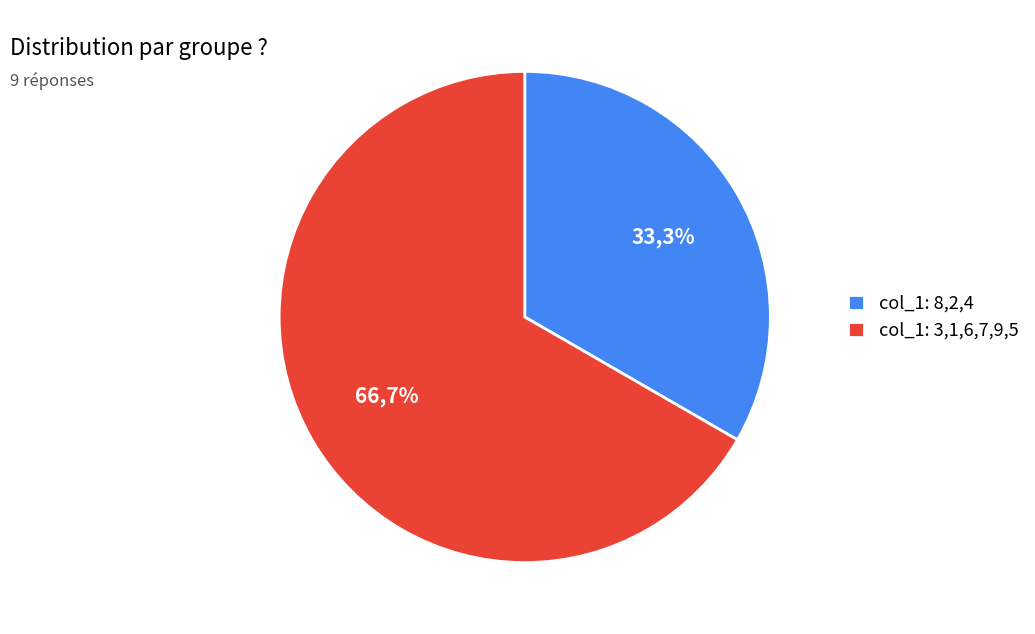

Which slice is the largest?

1